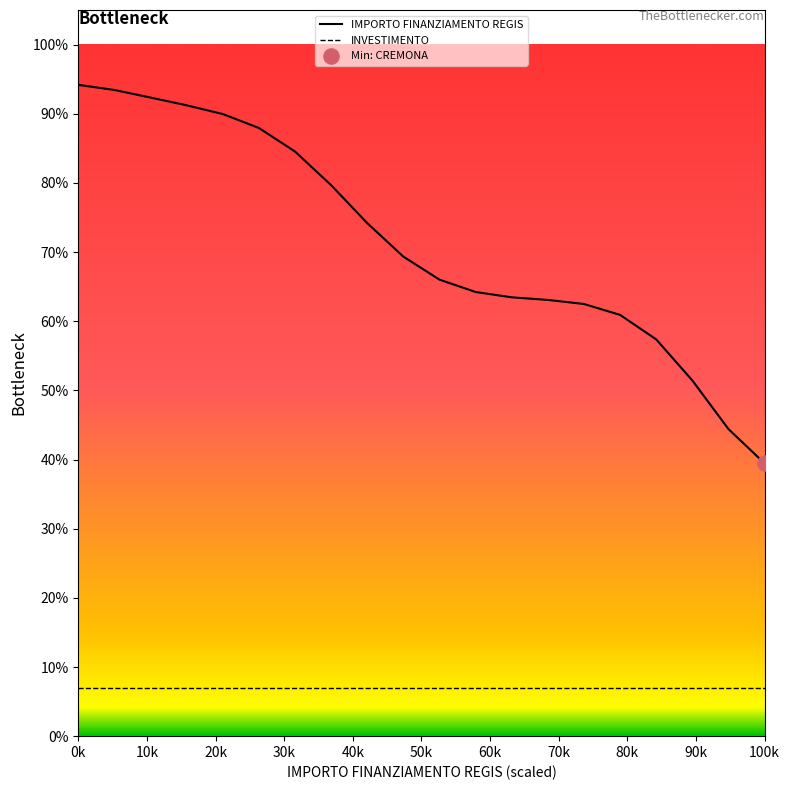

Which series has the largest range (max minus min)?

IMPORTO FINANZIAMENTO REGIS